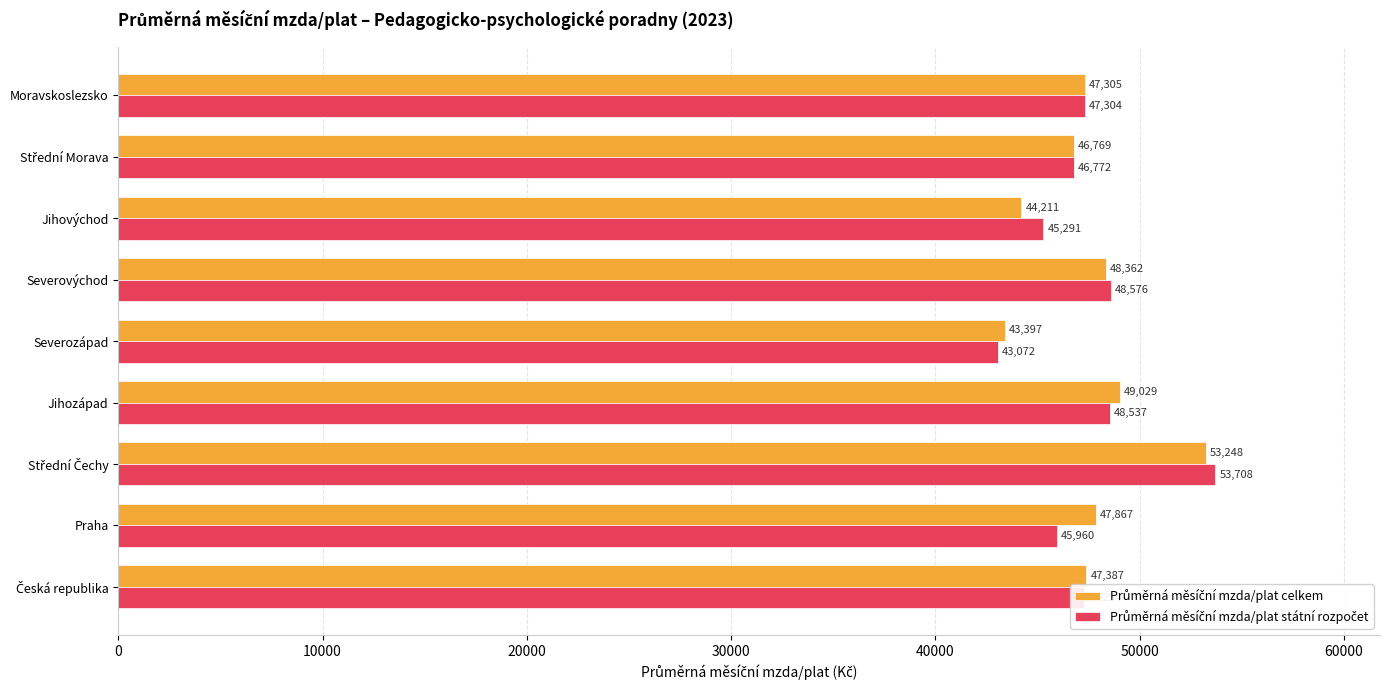

What is the greatest value displayed?

53708.4